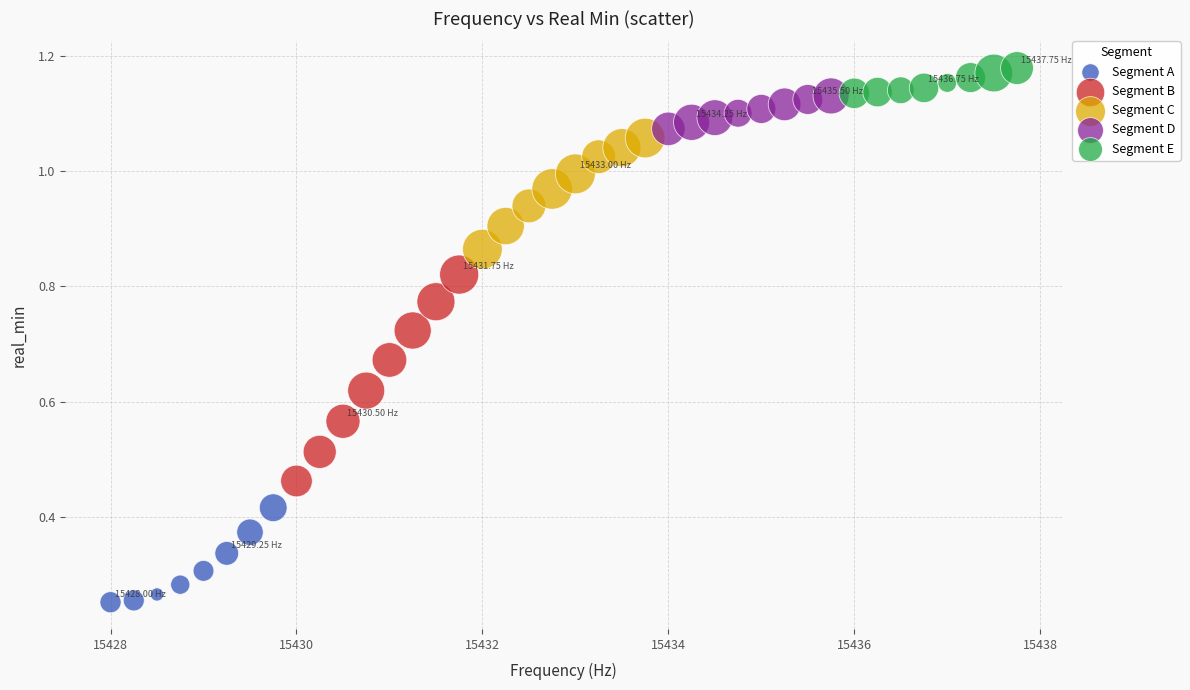

Which series reaches the minimum Y coordinate?

Segment A